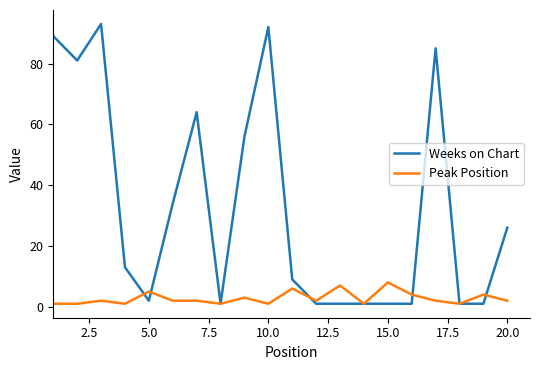

Which series has the largest total across all categories?

Weeks on Chart